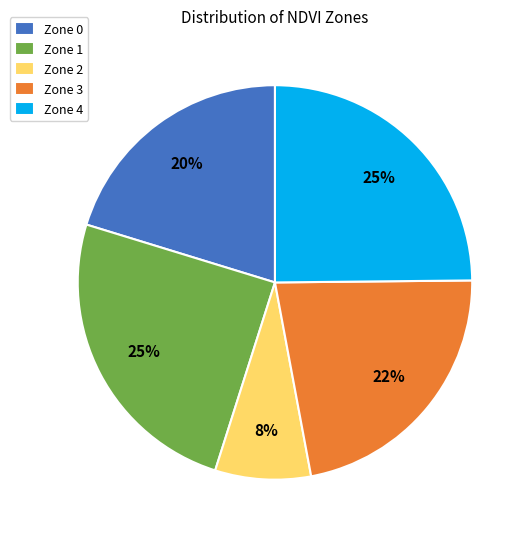

Which has a higher value, Zone 4 or Zone 3?

Zone 4